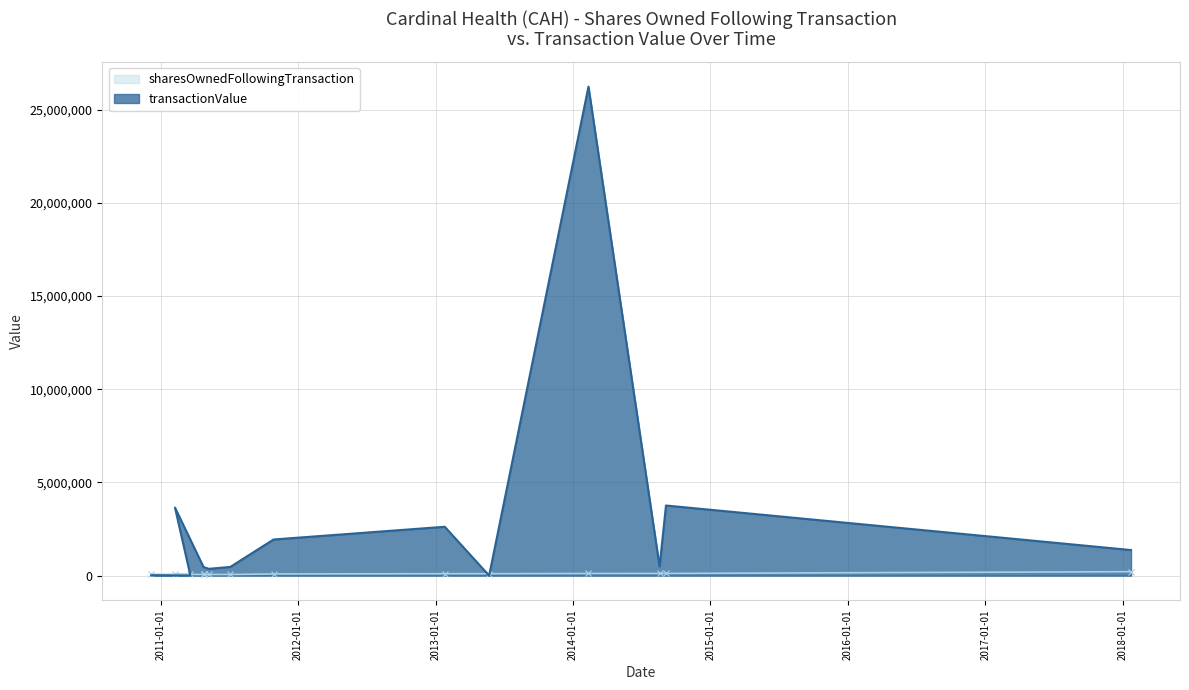

How many distinct data groups are displayed?

2